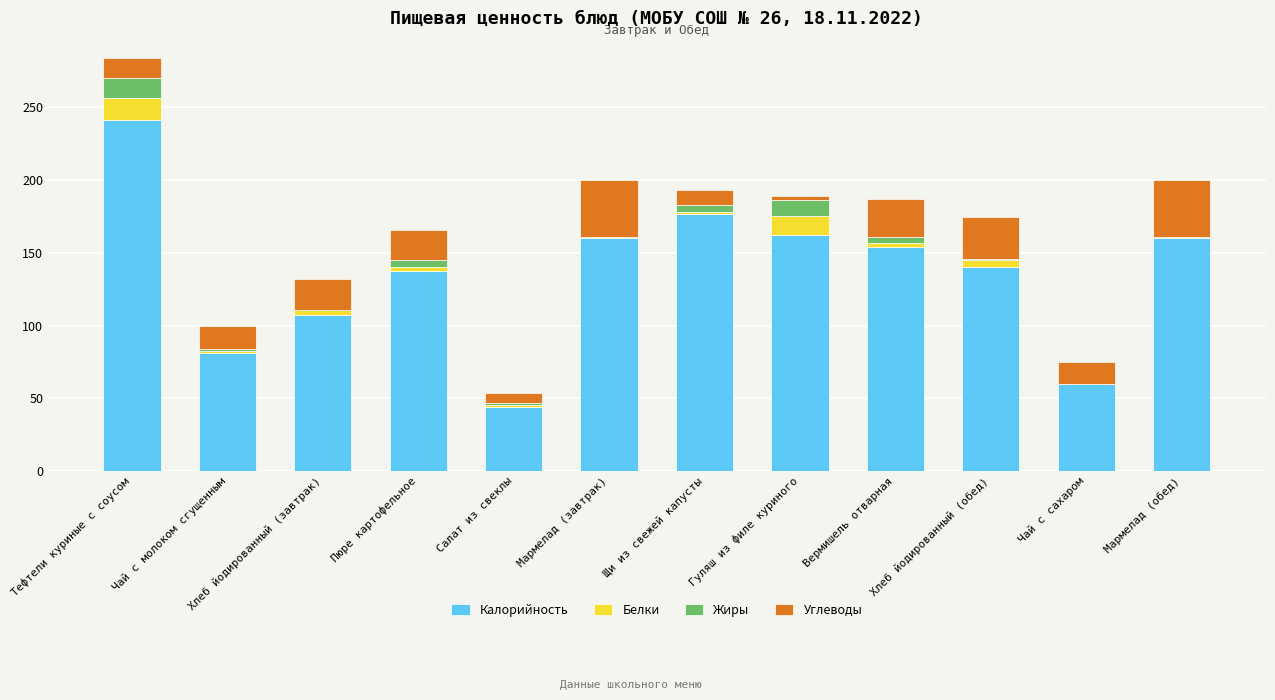

The value of Калорийность at Хлеб йодированный (обед) is 29.9. True or false?

False